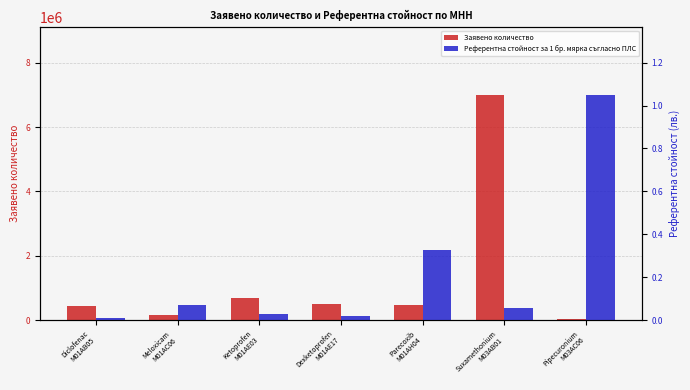

What is the average value of the Заявено количество series?

1329142.9